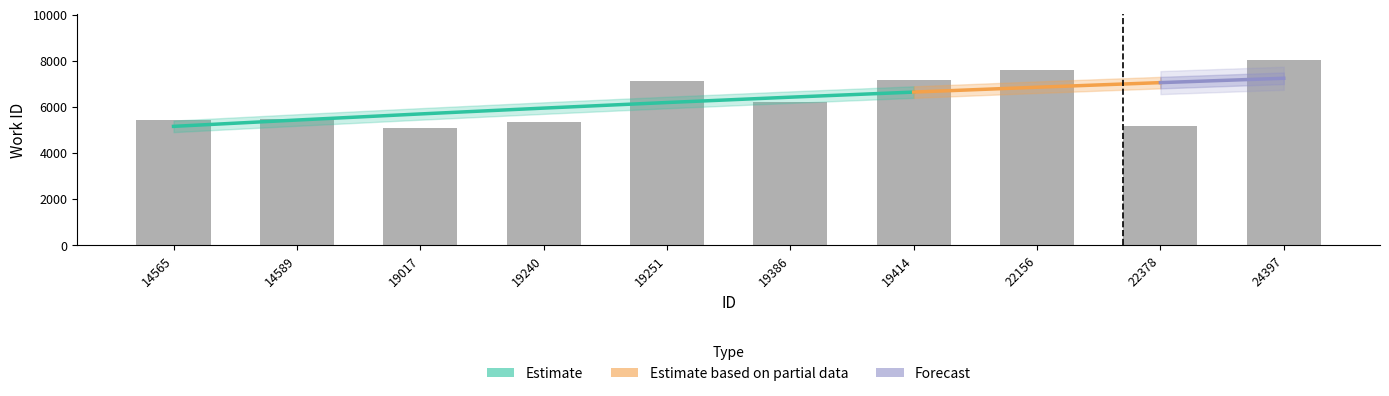

Between 24397 and 22156, which is larger?

24397